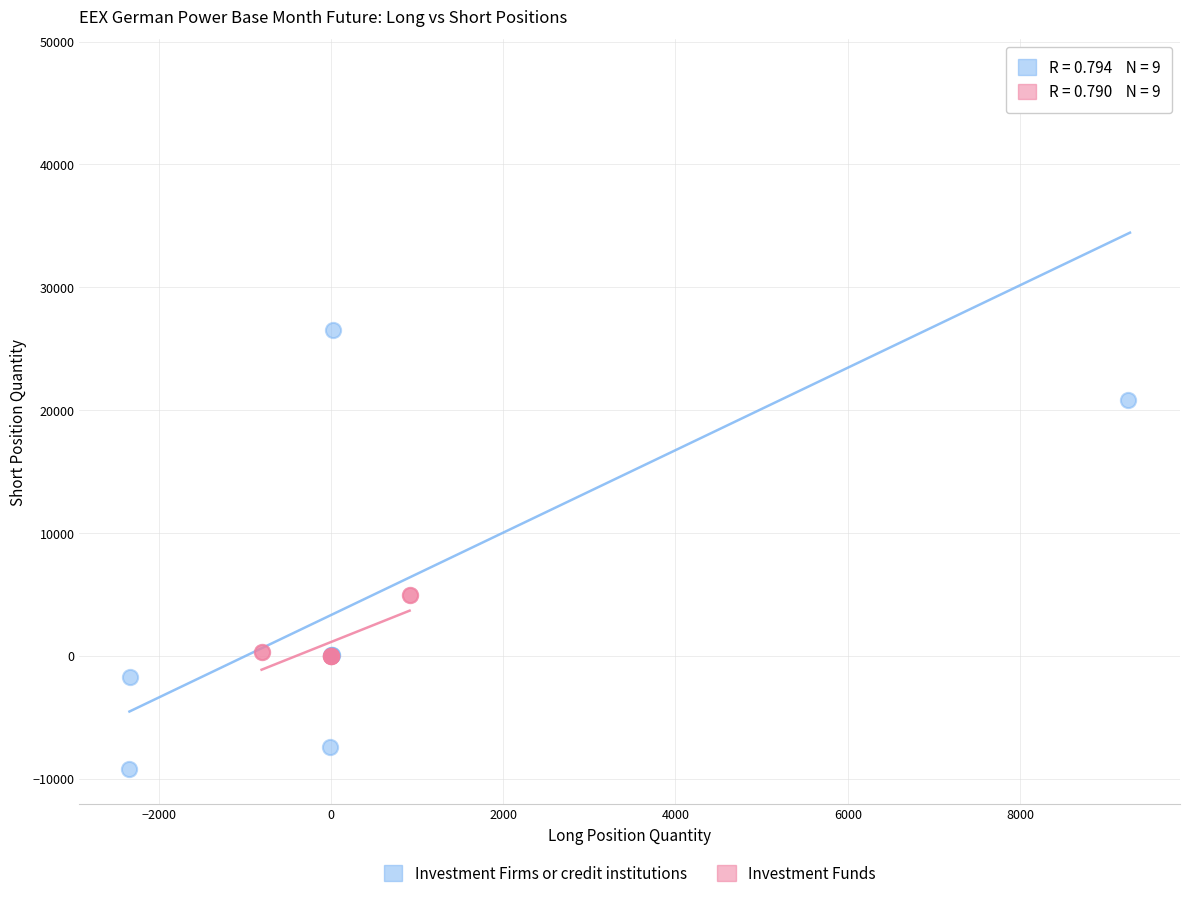

Which series contains the highest Y value?

Investment Firms or credit institutions